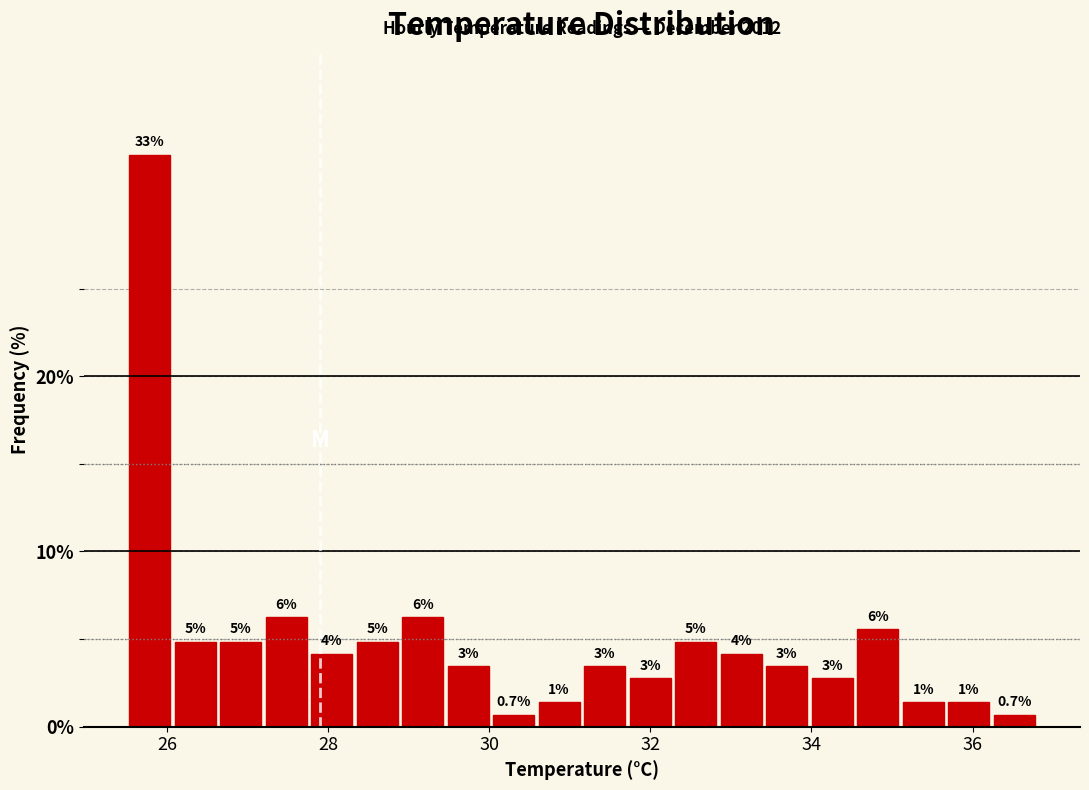

Read against the x-axis, roughly where is the centre of the tallest bar?

25.8